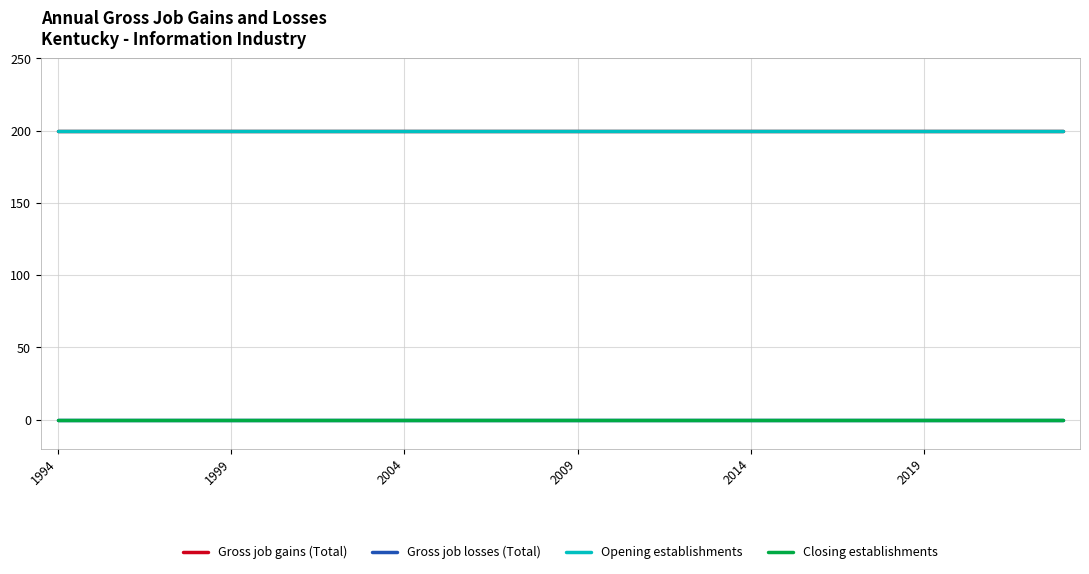

Which series has the largest total across all categories?

Gross job gains (Total)